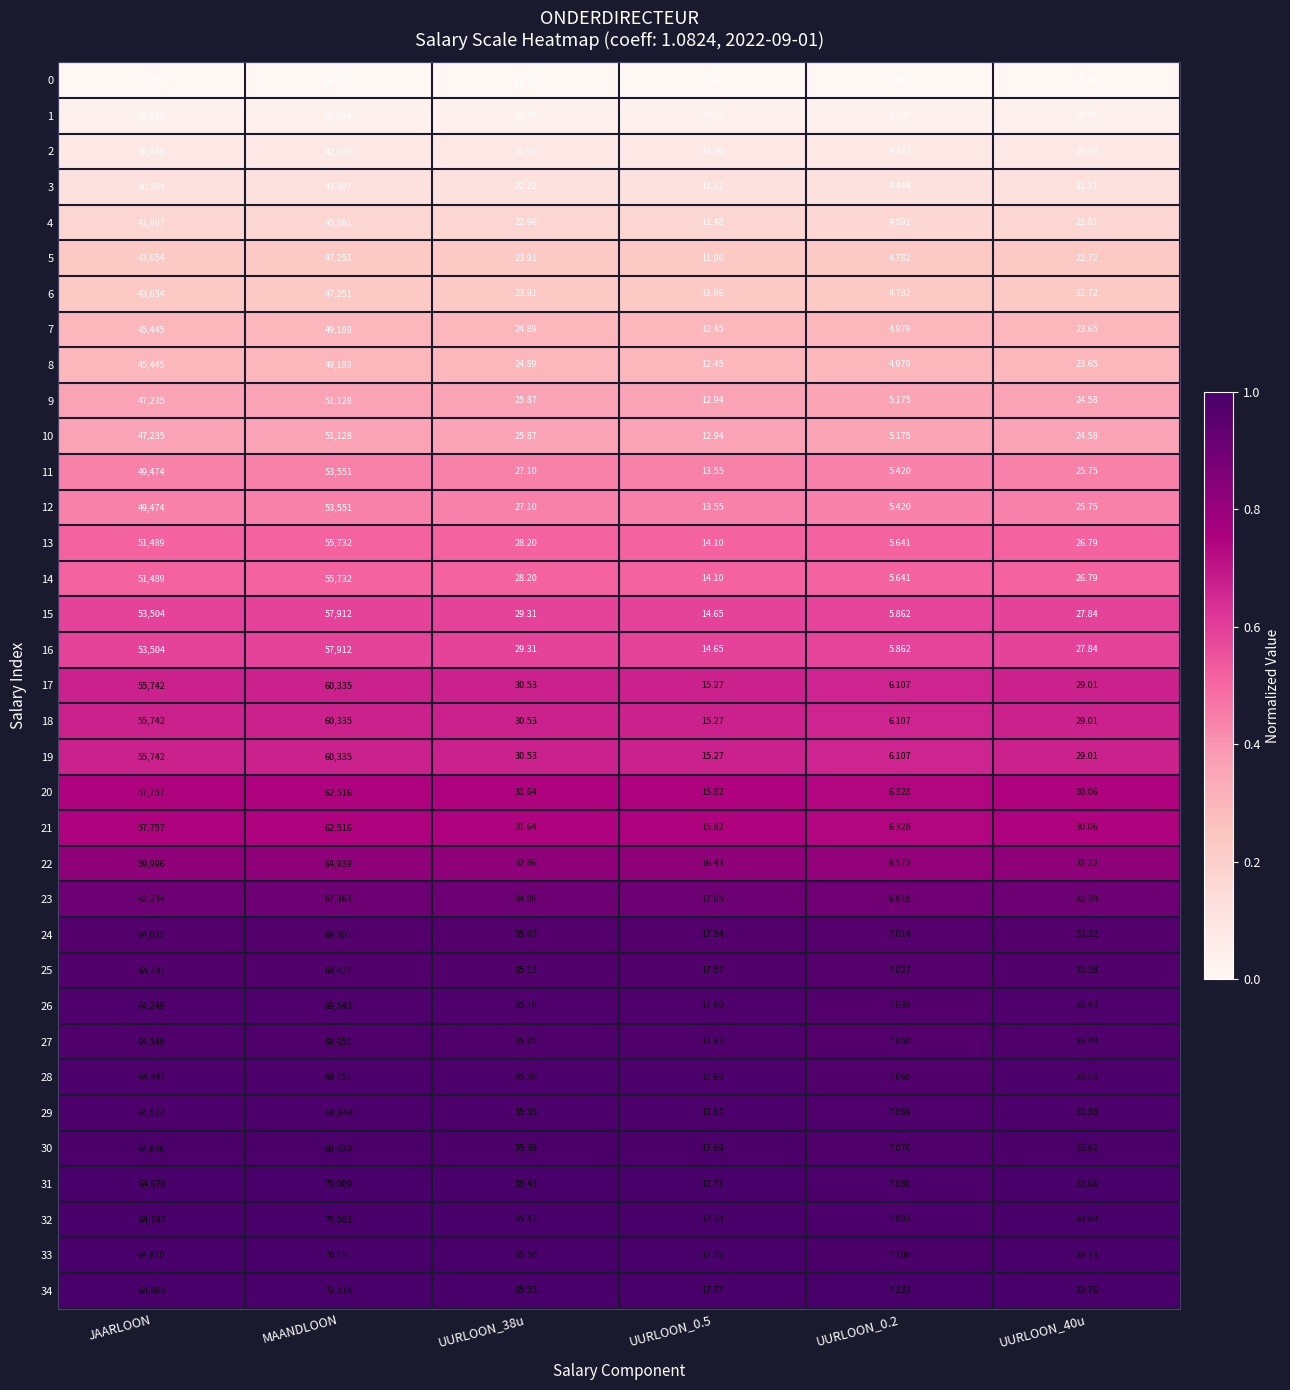

Is the value of 17 at UURLOON_40u greater than the value of 6 at UURLOON_38u?

Yes